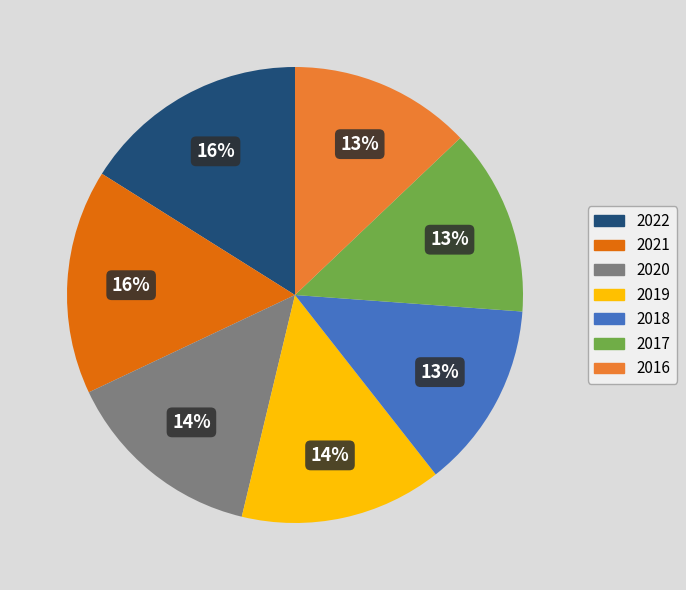

How many slices are in this pie chart?

7